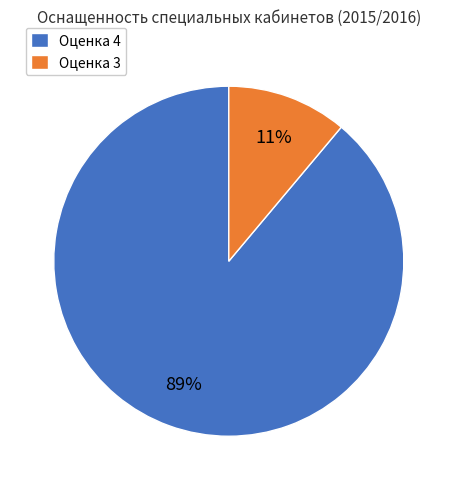

Is there any slice that represents more than half of the pie?

Yes